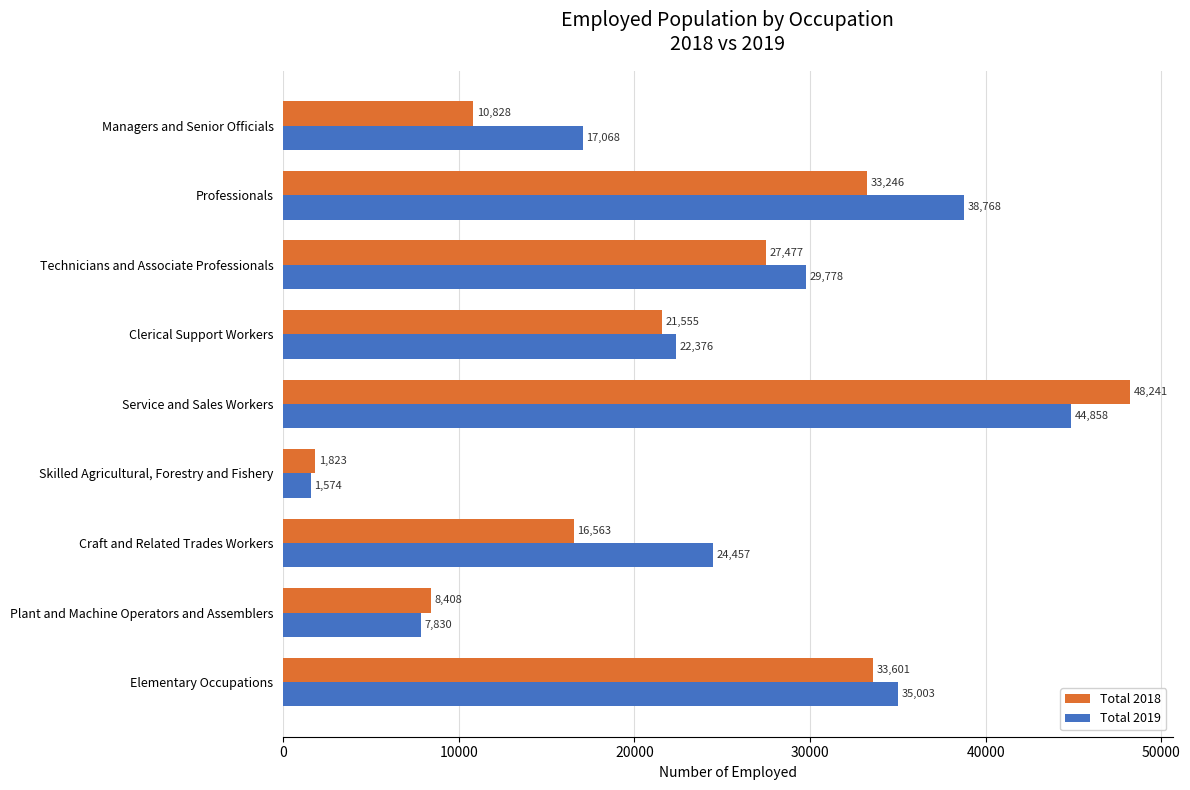

How many data points does each series have?

9